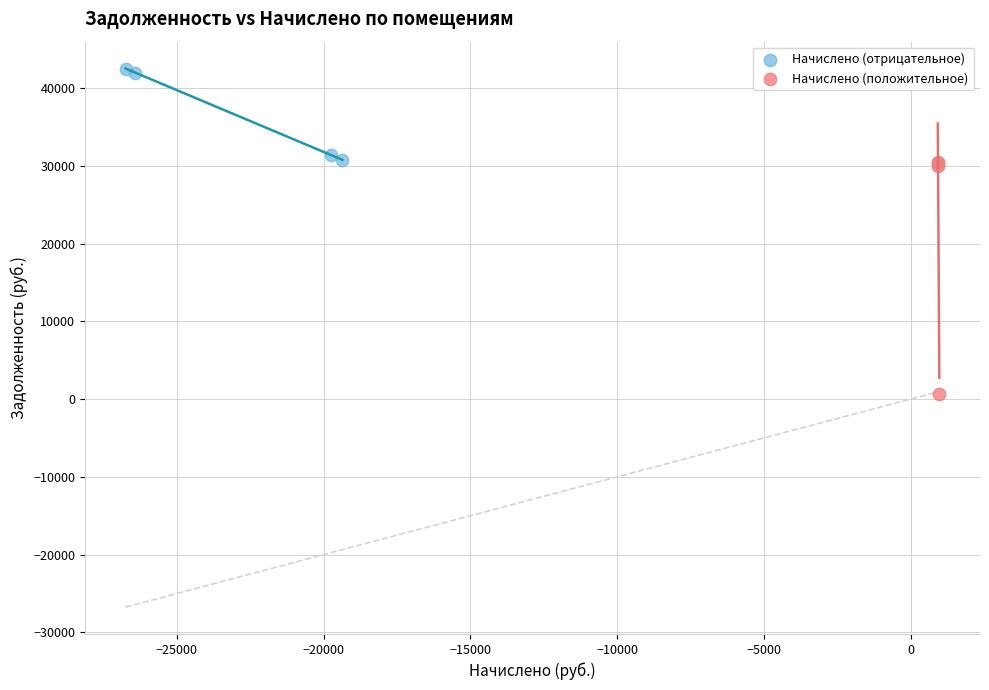

Which series has the widest spread of Y values?

Начислено (положительное)